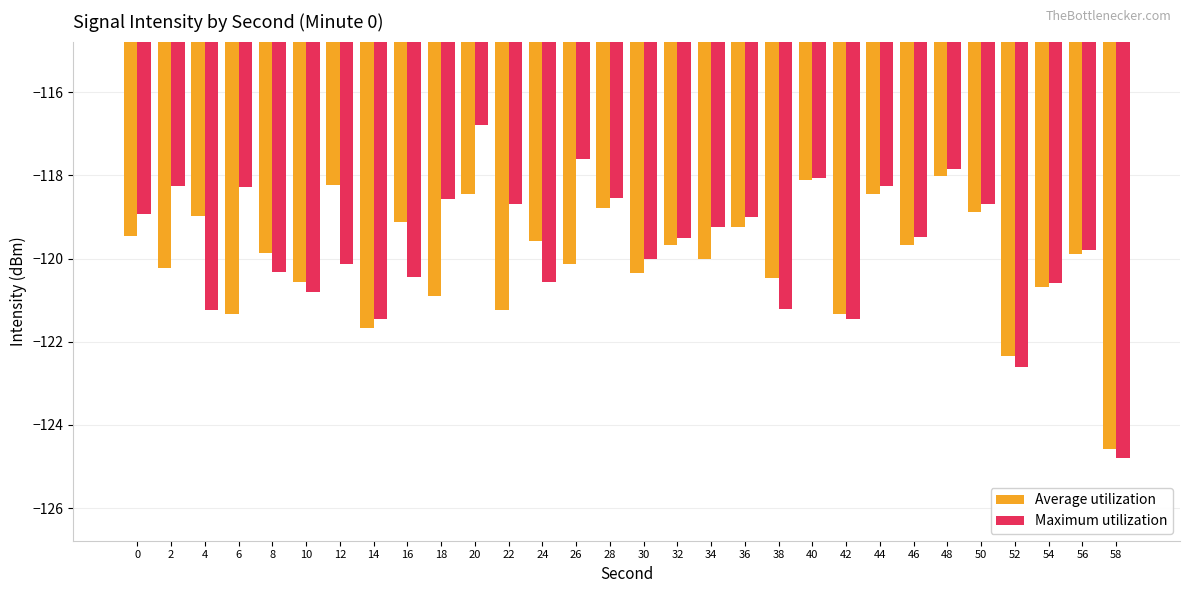

Which series has the largest total across all categories?

Maximum utilization